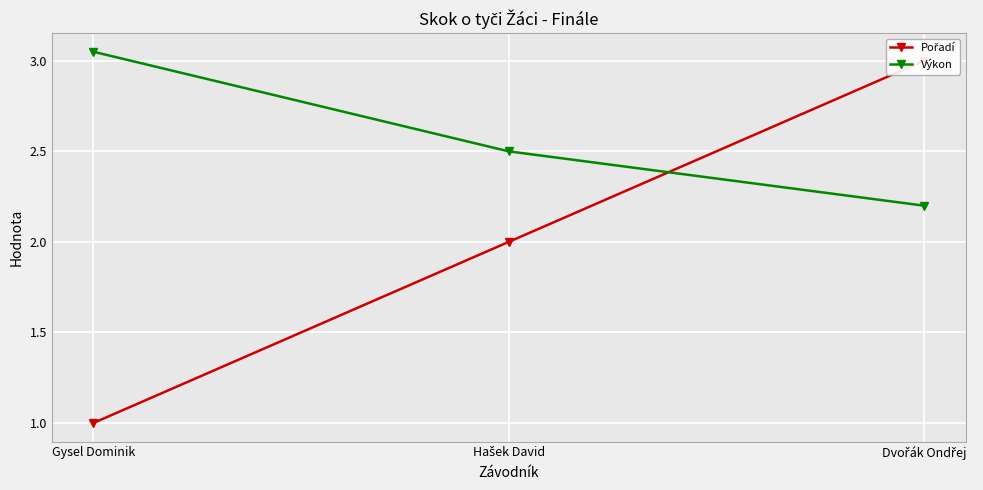

Is it true that Pořadí equals 0.7 at Hašek David?

False